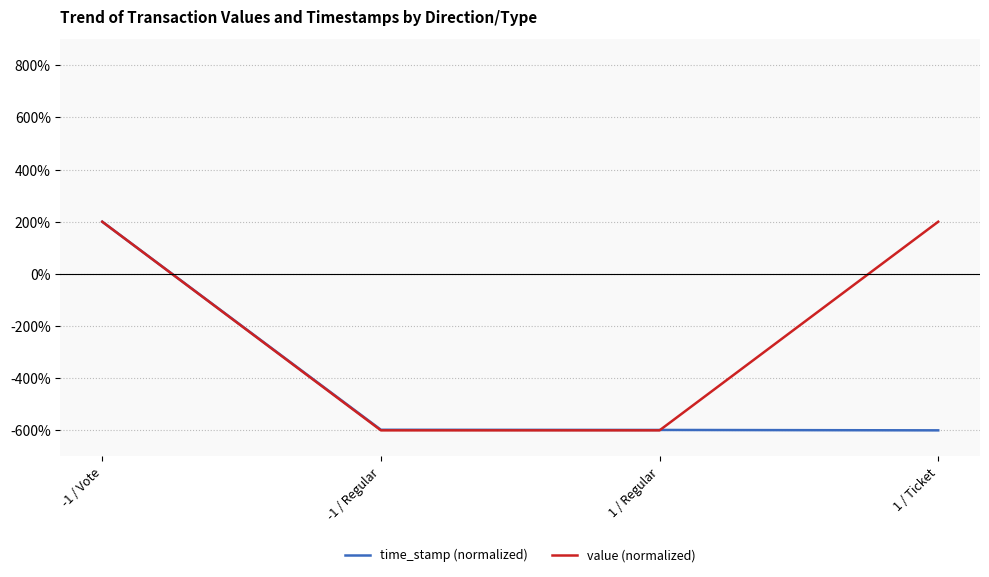

Which series has the largest total across all categories?

value (normalized)